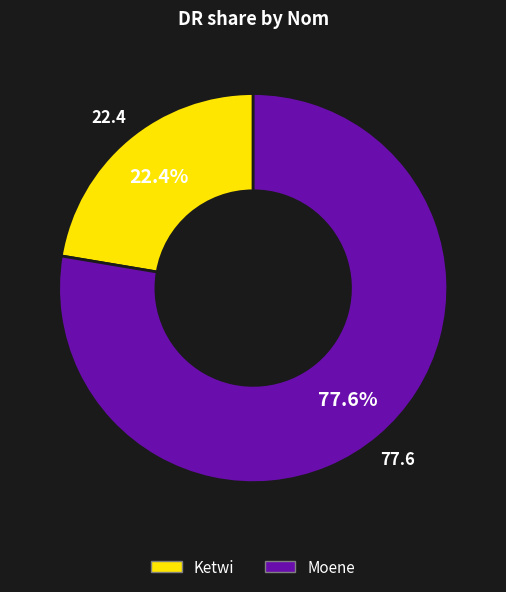

Which category has the biggest portion of the pie?

Moene